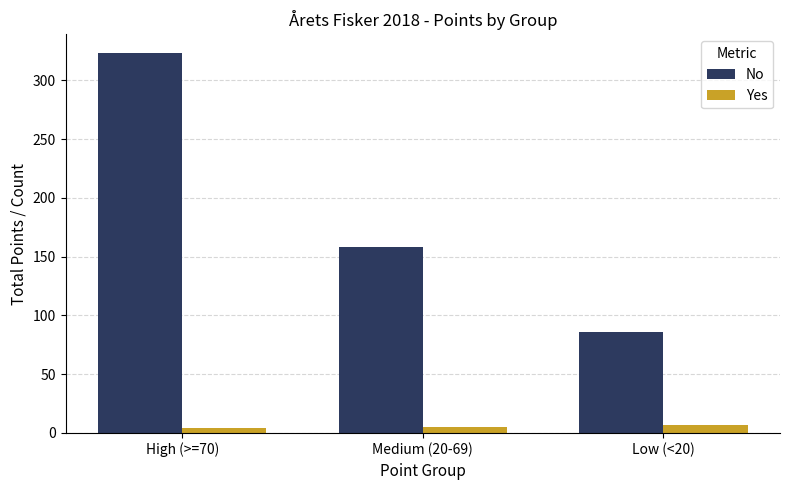

At which label does No reach its peak?

High (>=70)